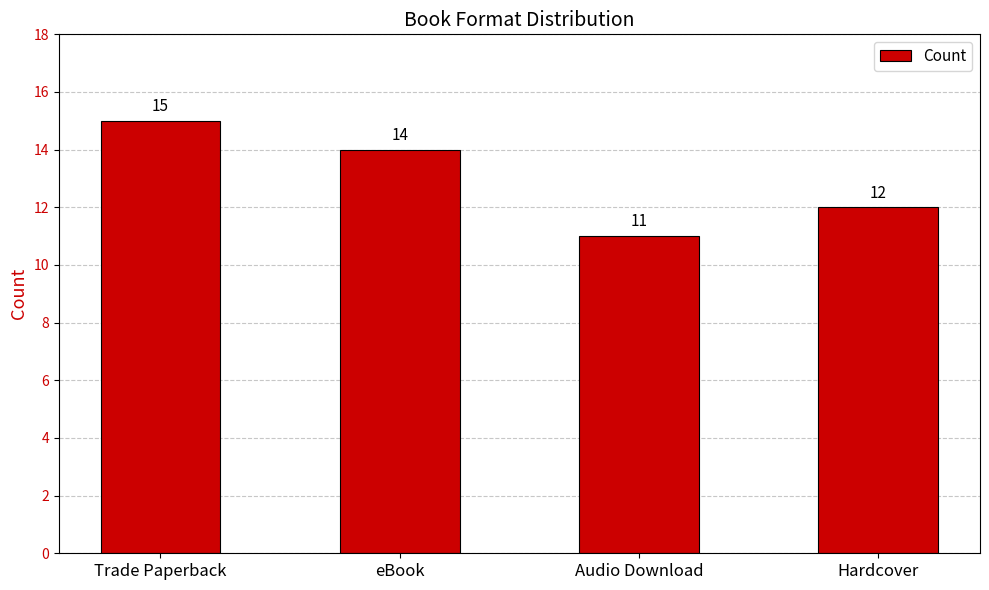

Does the chart contain stacked bars?

No